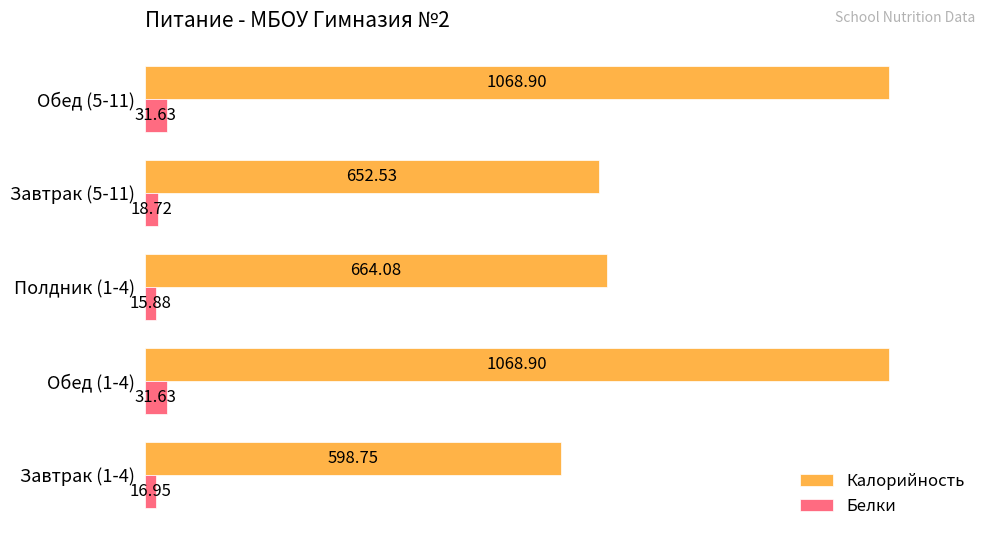

Which series has the largest range (max minus min)?

Калорийность